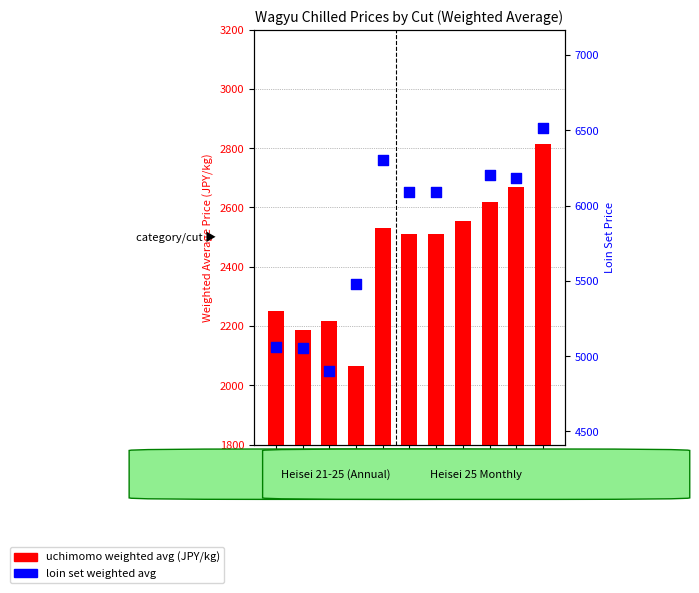

At how many categories does at least one series exceed 1002?

11